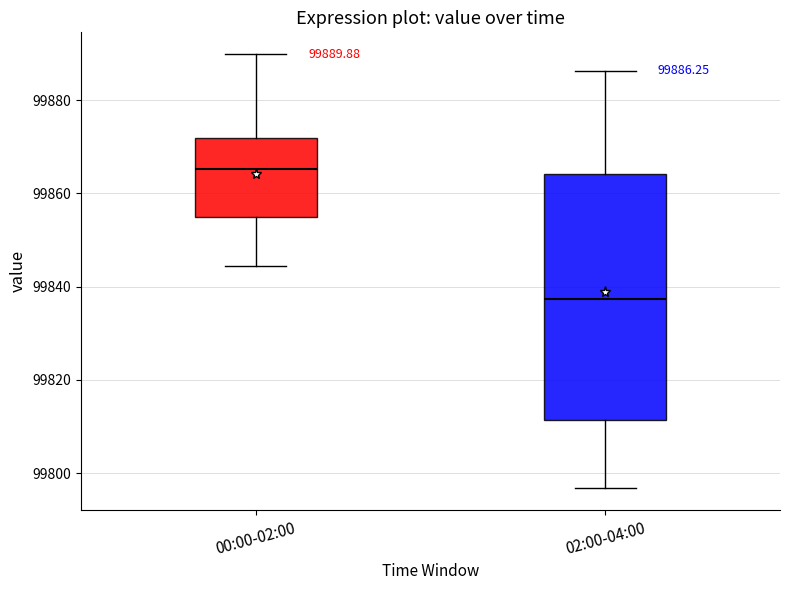

Which box is the tallest, from its lower edge to its upper edge?

02:00-04:00